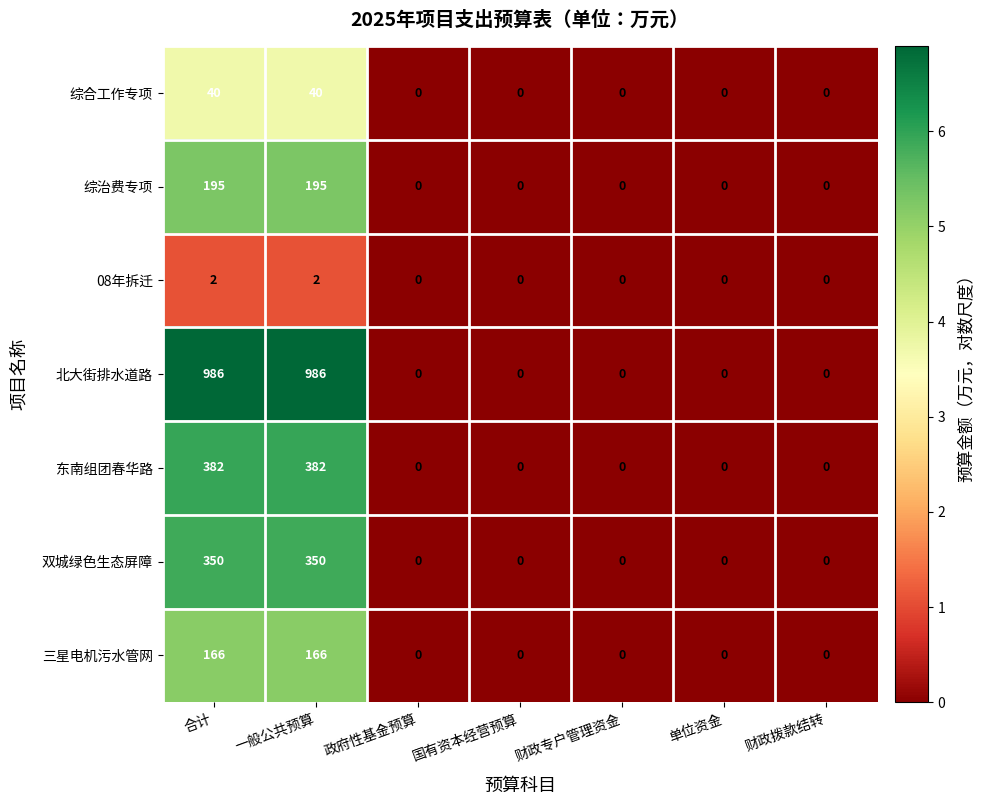

The 北大街排水道路 series shows -358 at 单位资金. True or false?

False